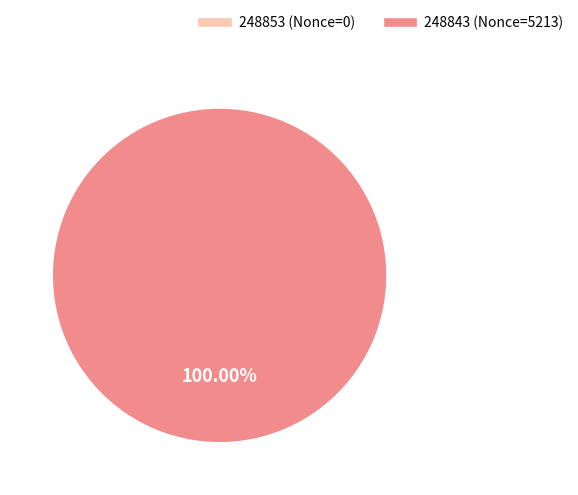

Which slice is the smallest?

248853